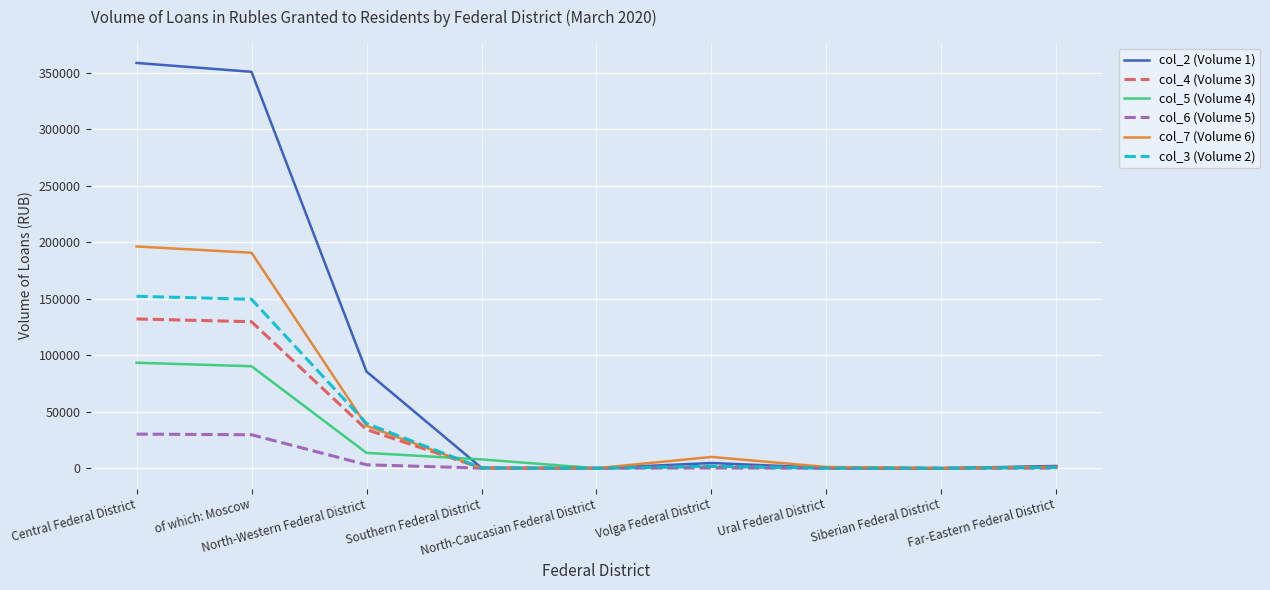

Does the chart have visible grid lines?

Yes